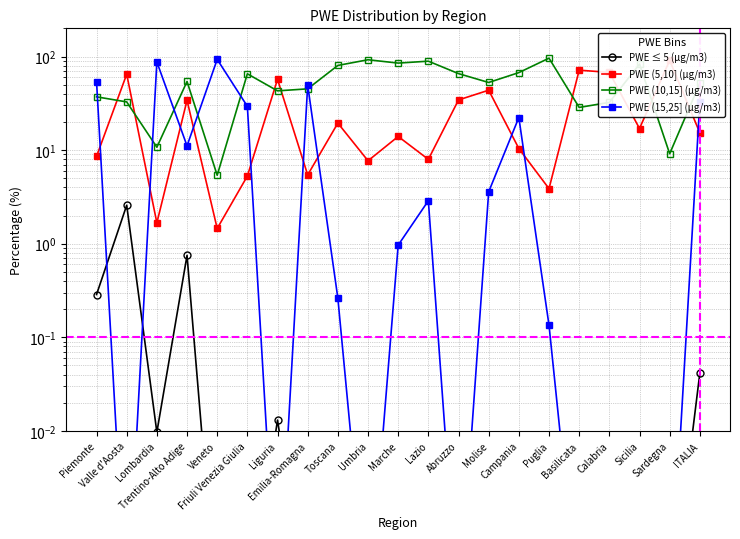

What is the sum of the PWE (10,15] (µg/m3) values at Trentino-Alto Adige and Liguria?

97.1